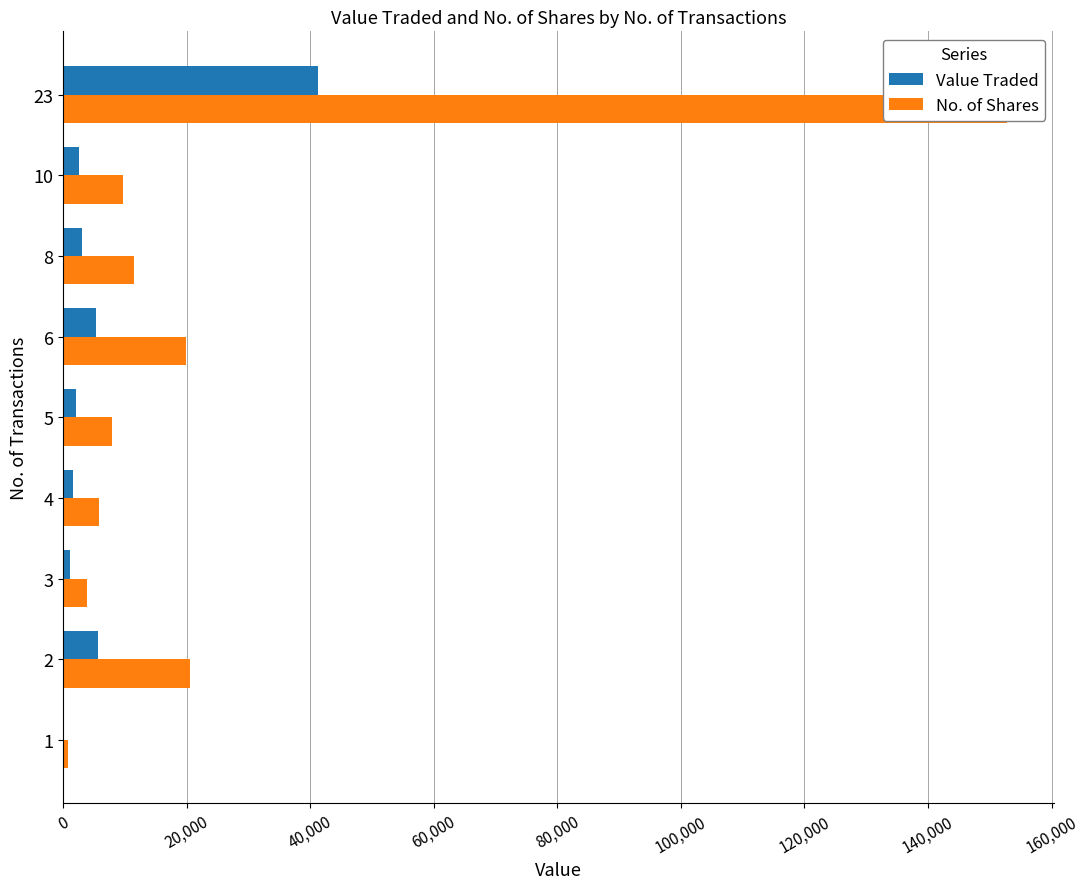

What position from the right is 140,000?

2